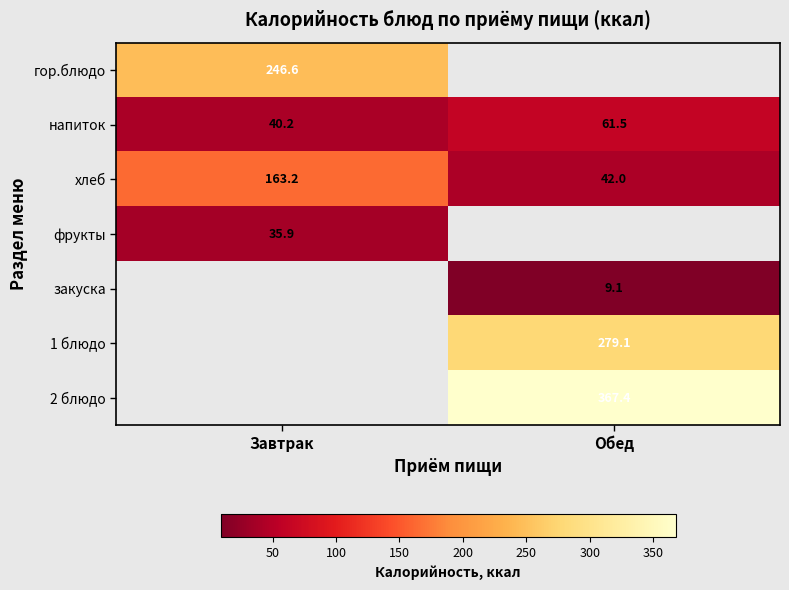

Between Завтрак and Обед, which is larger?

Обед